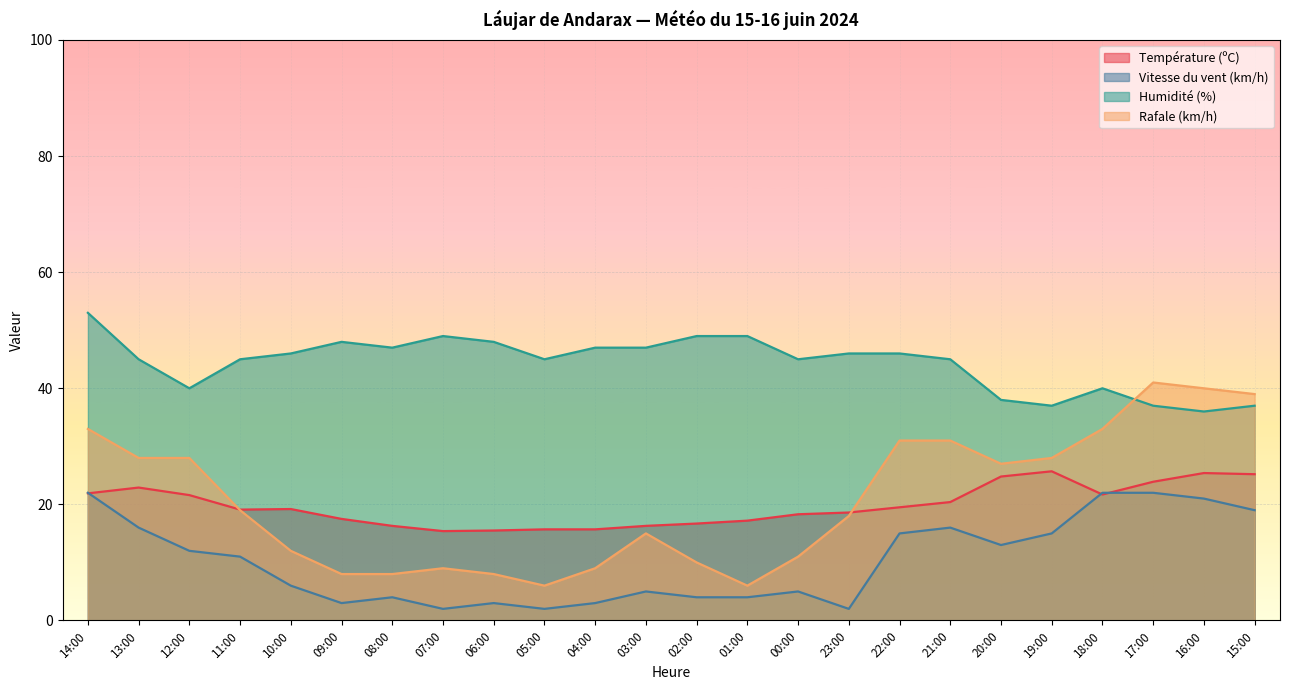

How many intersections are there between Vitesse du vent (km/h) and Température (ºC)?

3